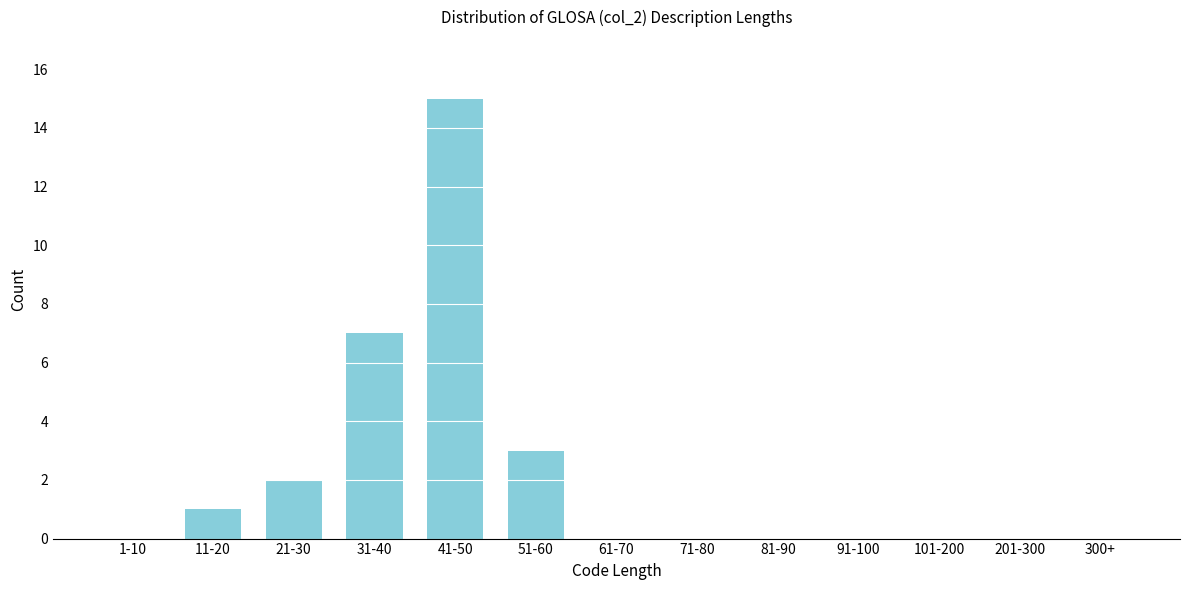

Reading left to right, list all the values displayed in this chart.

1-10=0	11-20=1	21-30=2	31-40=7	41-50=15	51-60=3	61-70=0	71-80=0	81-90=0	91-100=0	101-200=0	201-300=0	300+=0